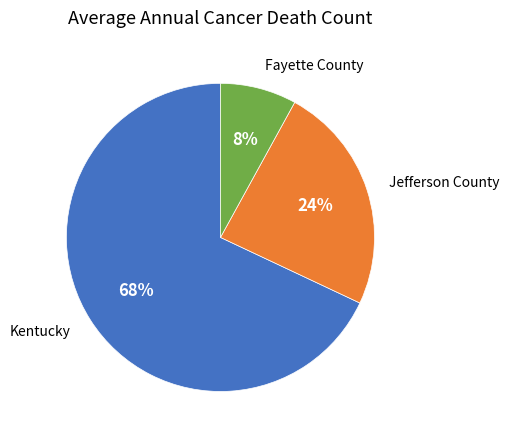

The Kentucky slice represents 68% of the pie. True or false?

True